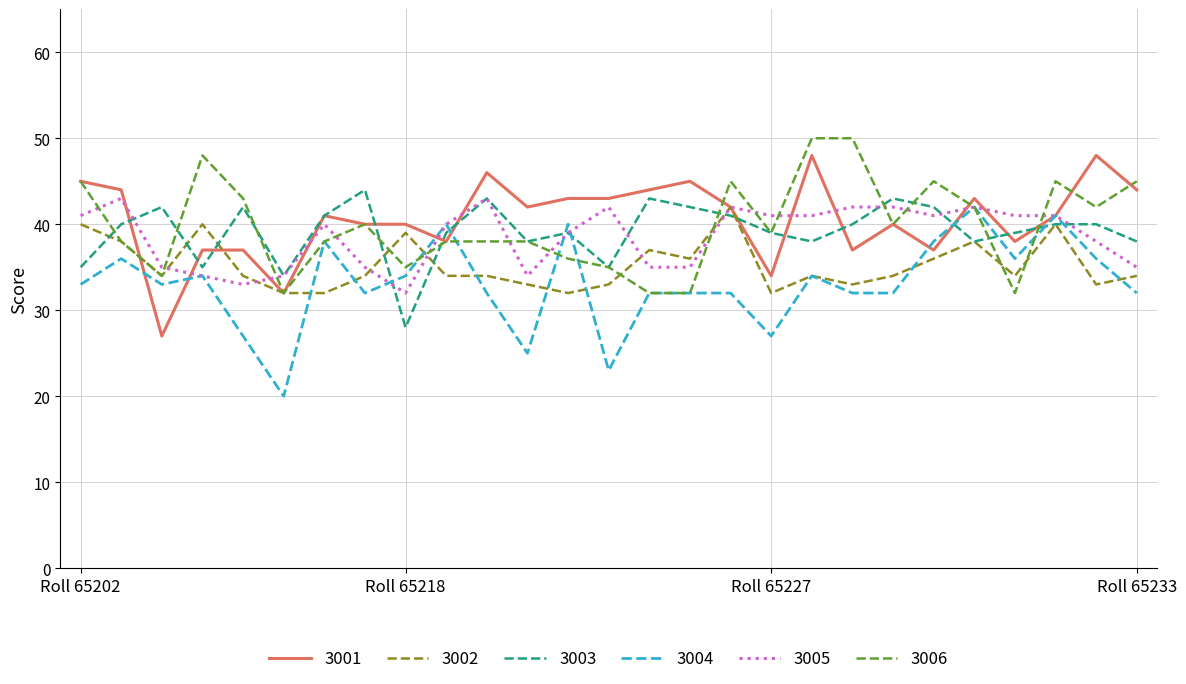

What is the highest value of the 3003 series?

44